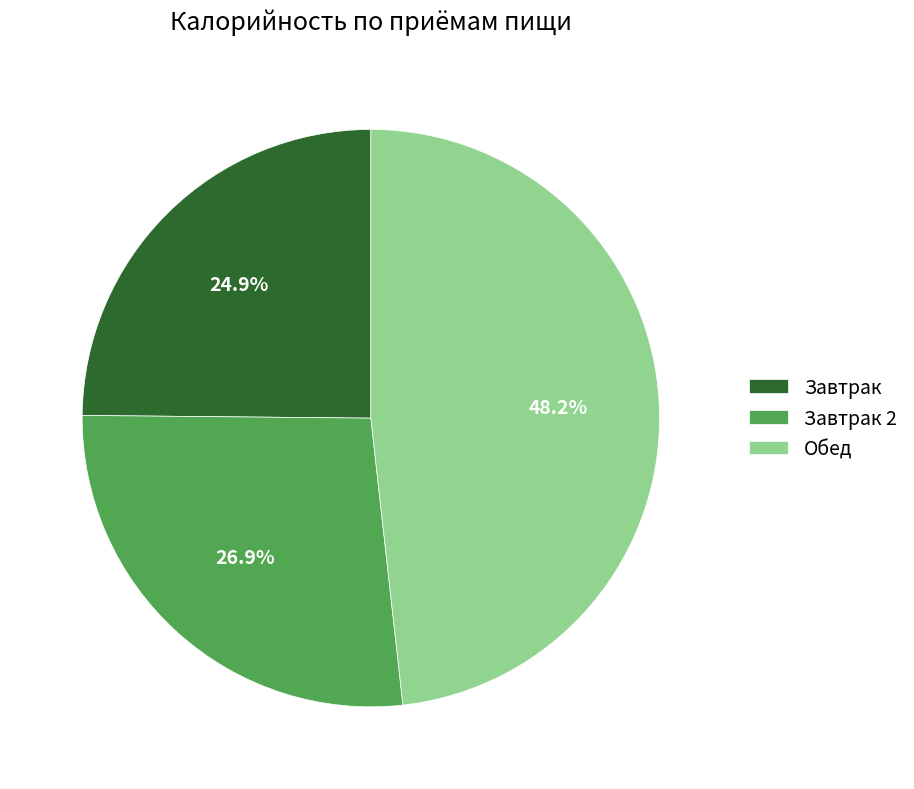

Is there any slice that represents more than half of the pie?

No